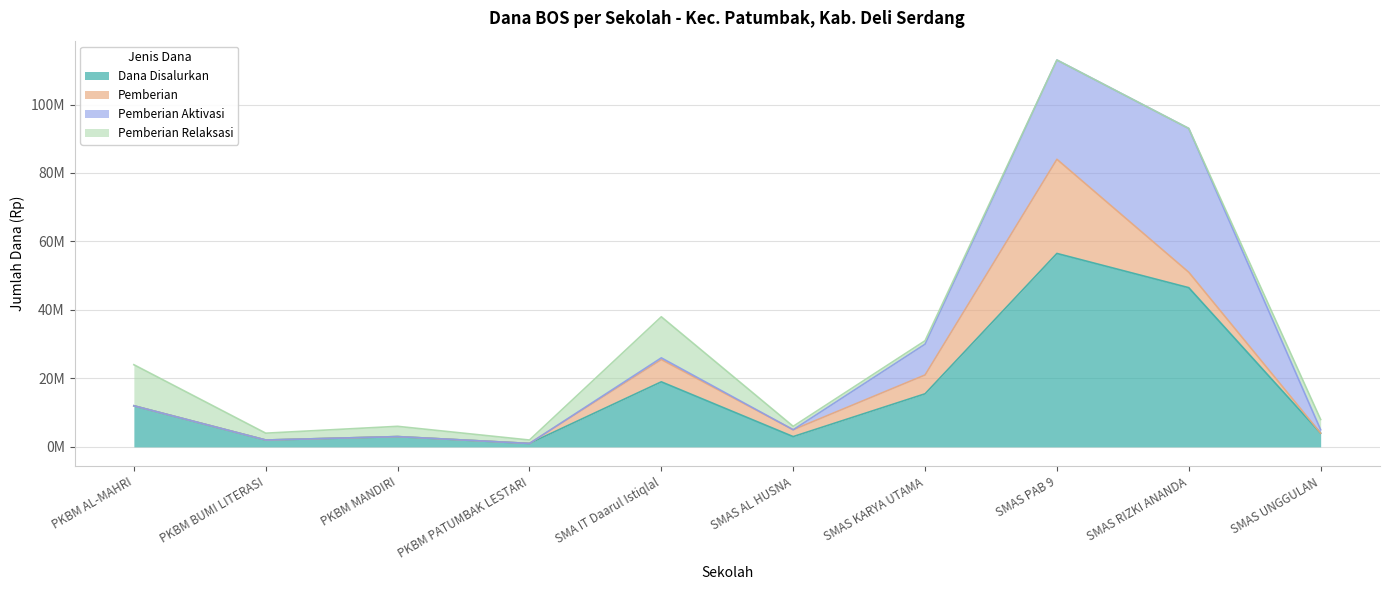

What is the average value of the Pemberian Relaksasi series?

3500000